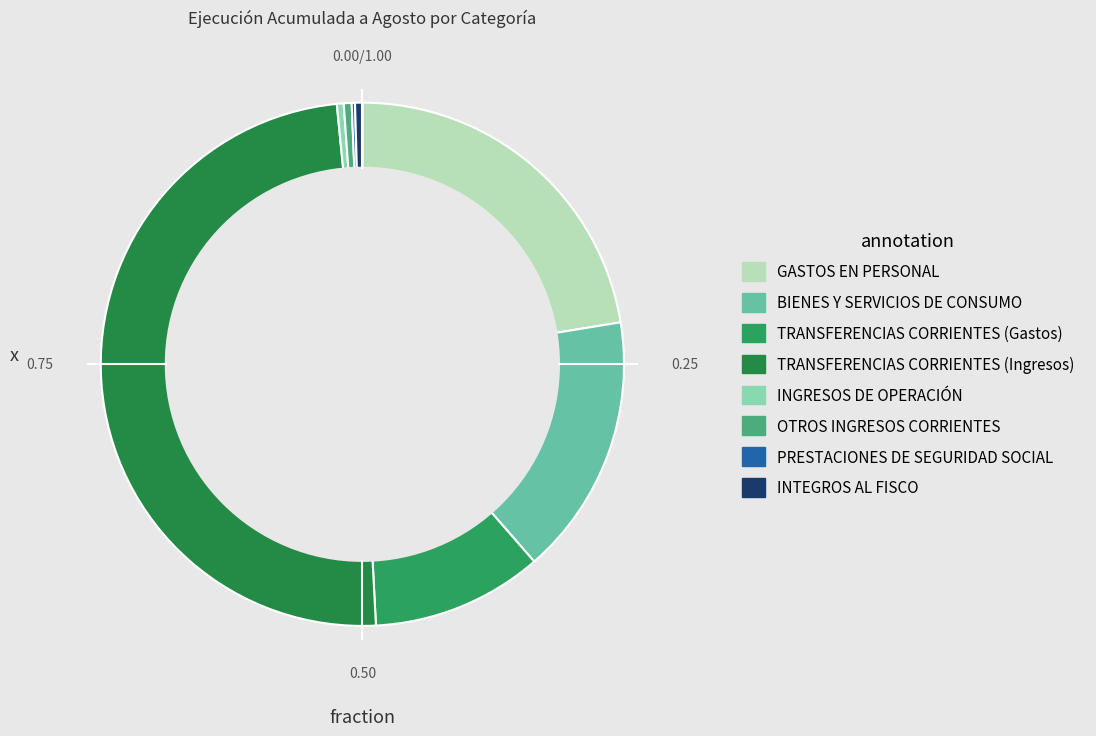

To the nearest percent, what is the combined percentage of TRANSFERENCIAS CORRIENTES (Gastos) and OTROS INGRESOS CORRIENTES?

11%